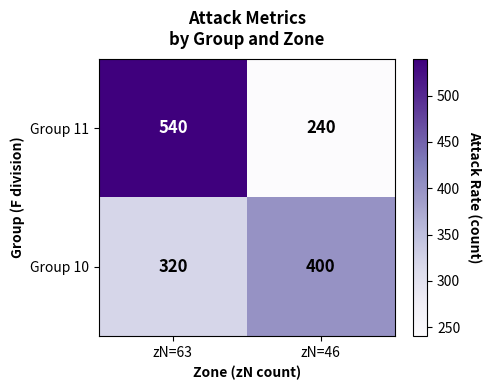

Reading left to right, transcribe all the data shown in this chart.

Group 11: 540	240
Group 10: 320	400